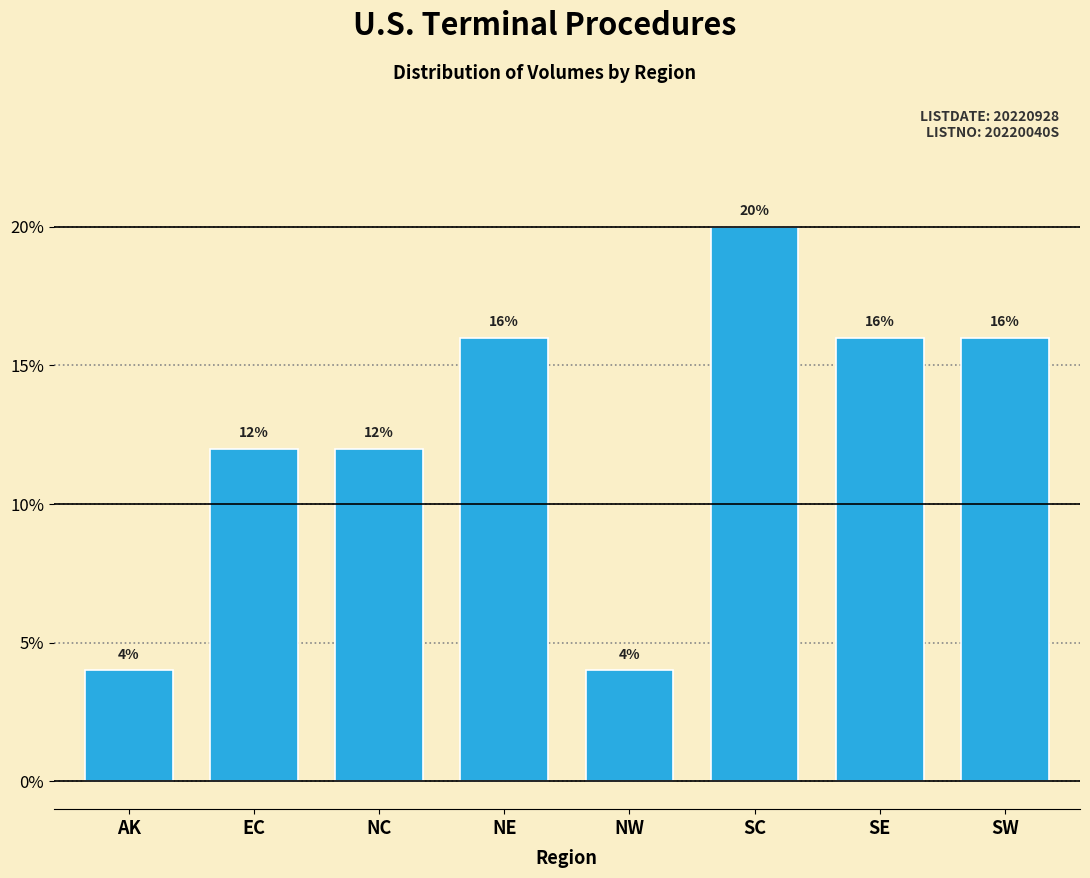

Reading left to right, extract all data points from this chart.

4	12	12	16	4	20	16	16